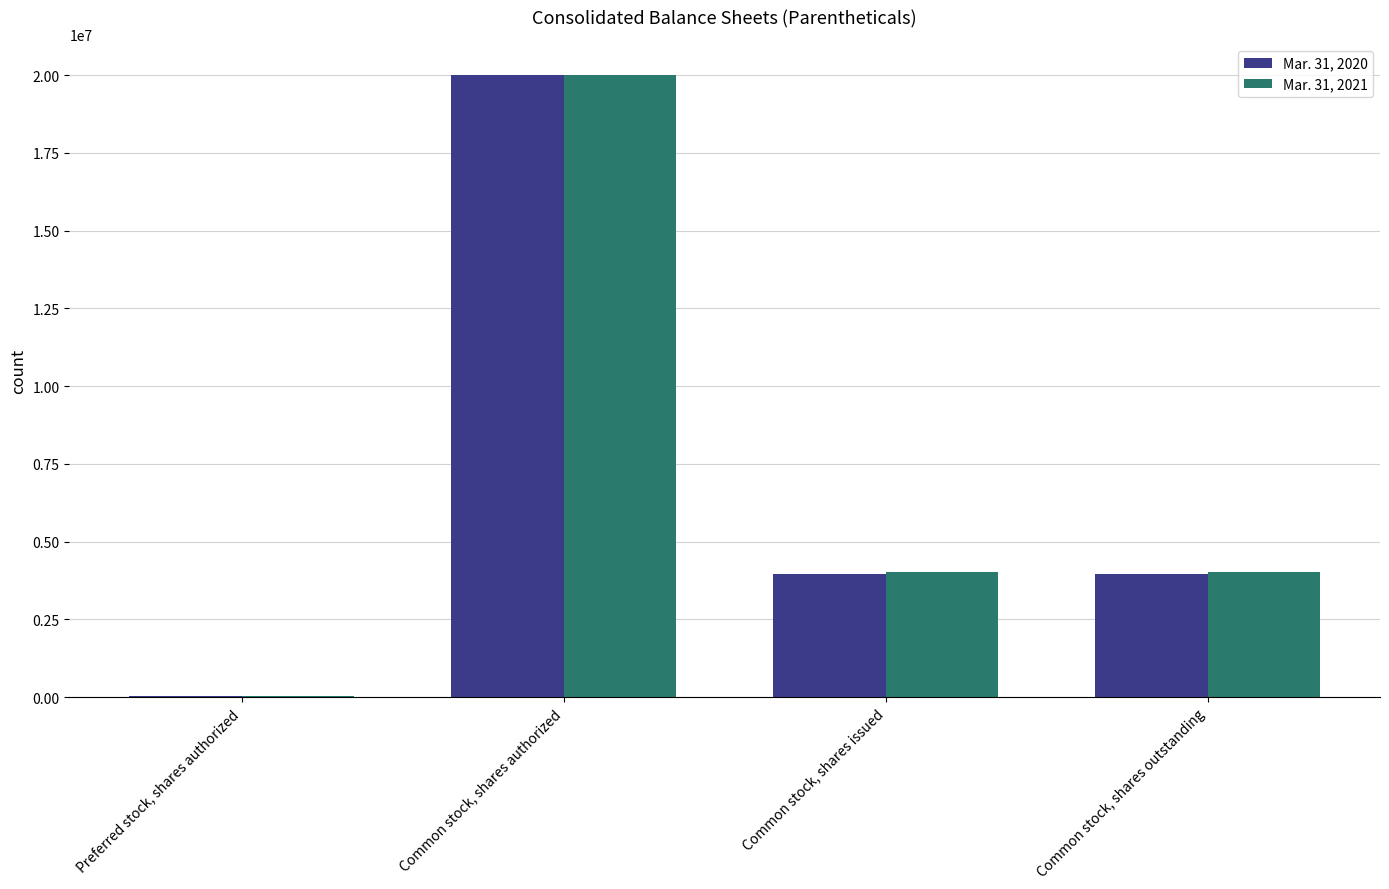

Count the number of data series in this chart.

2